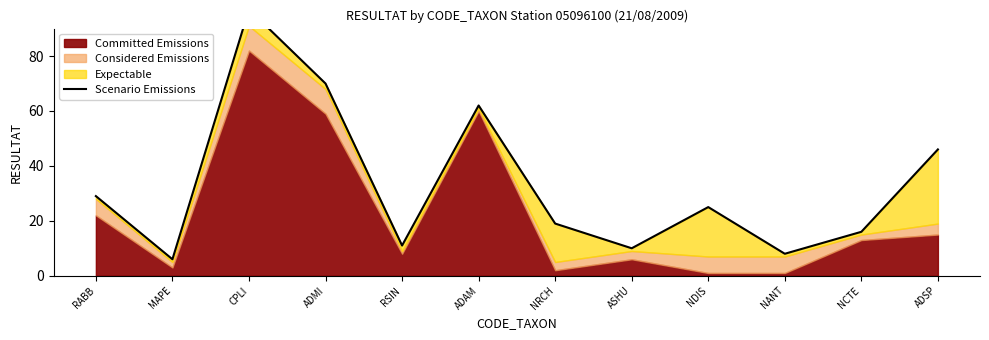

What is the sum of all values?

399